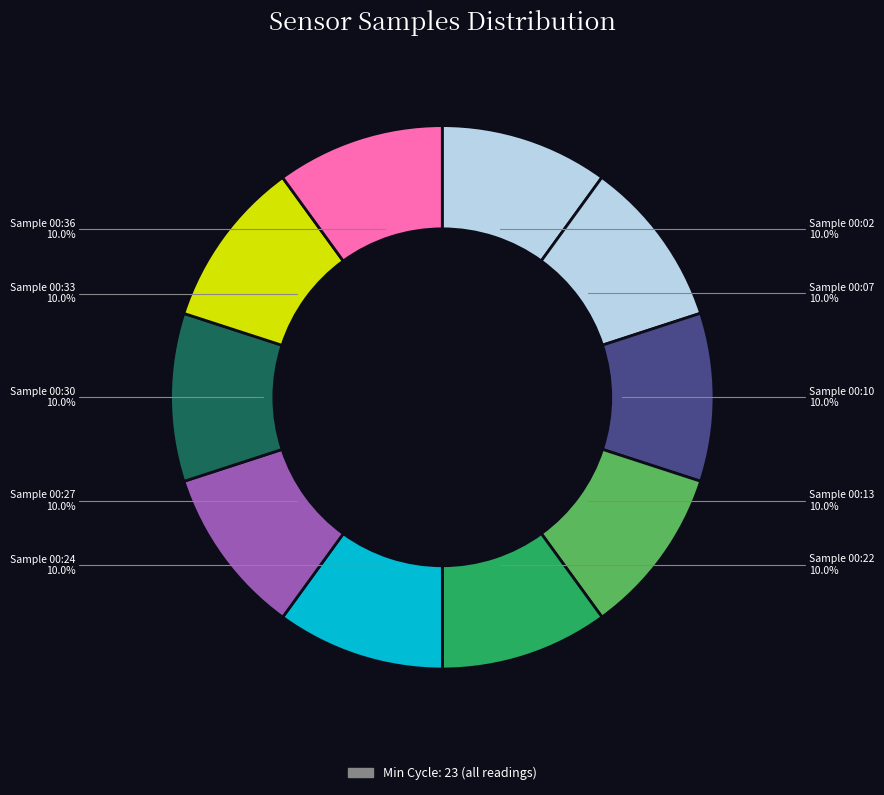

What is the smallest slice in the pie chart?

00:02